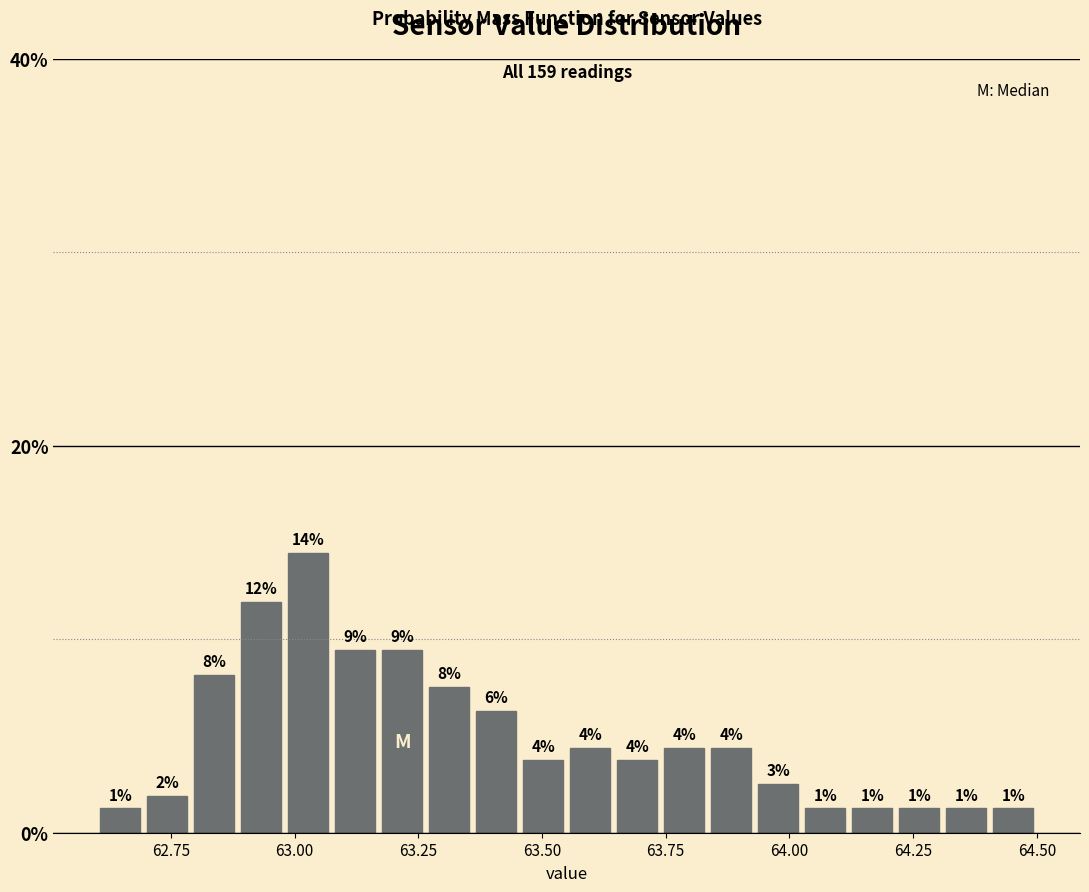

Around what value on the x-axis is the tallest bar? Give the approximate position of its centre, as read against the axis.

63.05